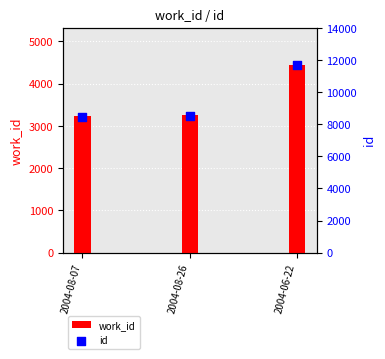

Which series contains the lowest Y value?

work_id